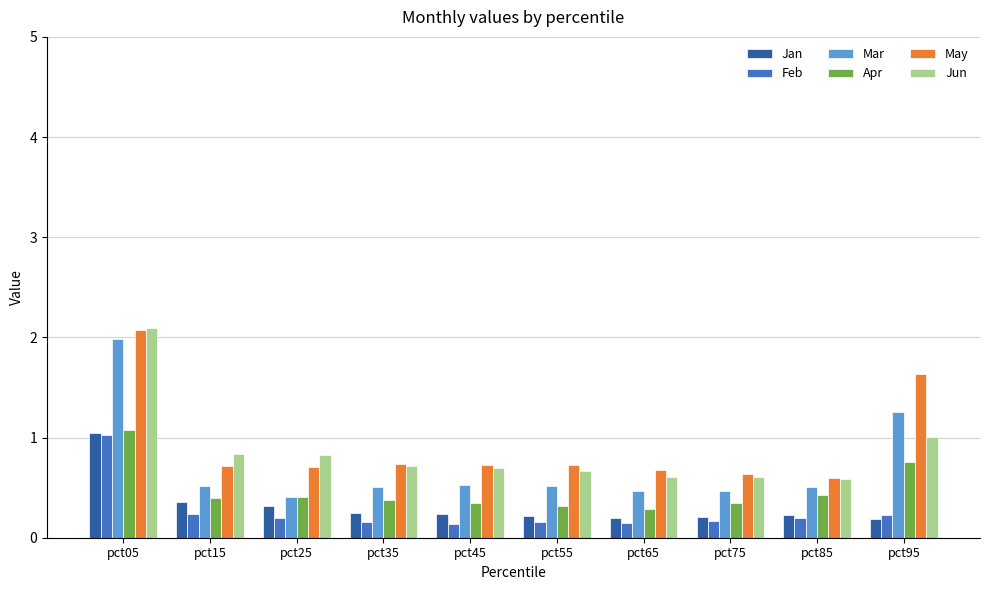

What are all the series names shown in the legend?

Jan, Feb, Mar, Apr, May, Jun